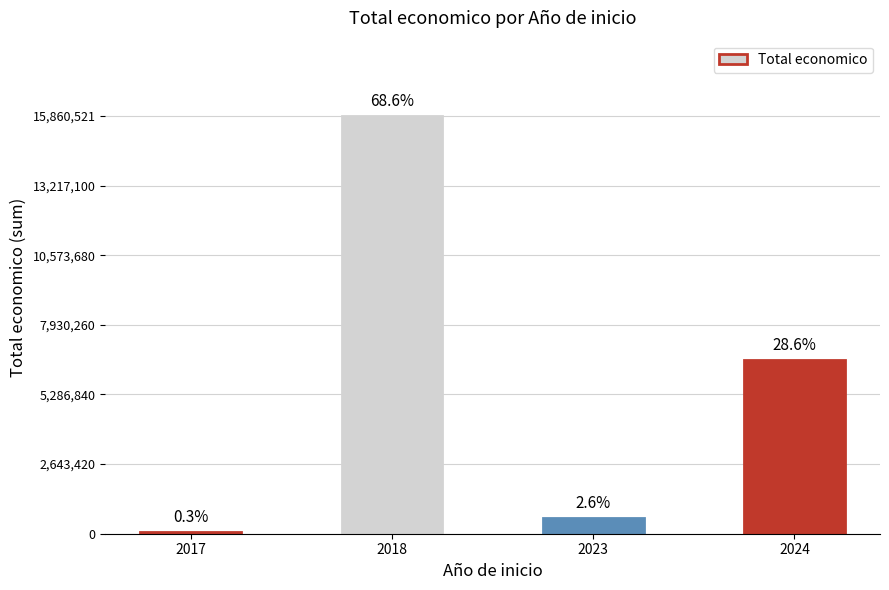

What is the minimum value shown in the chart?

61850